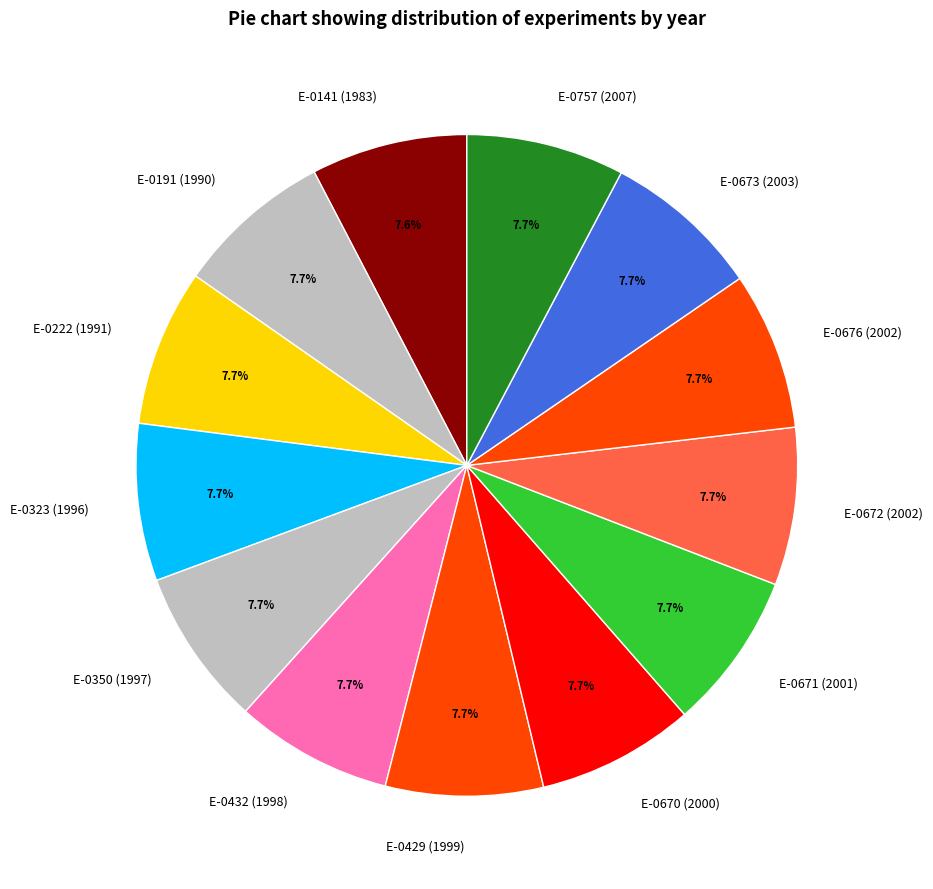

Do E-0432 (1998) and E-0672 (2002) together represent more than half of the pie?

No